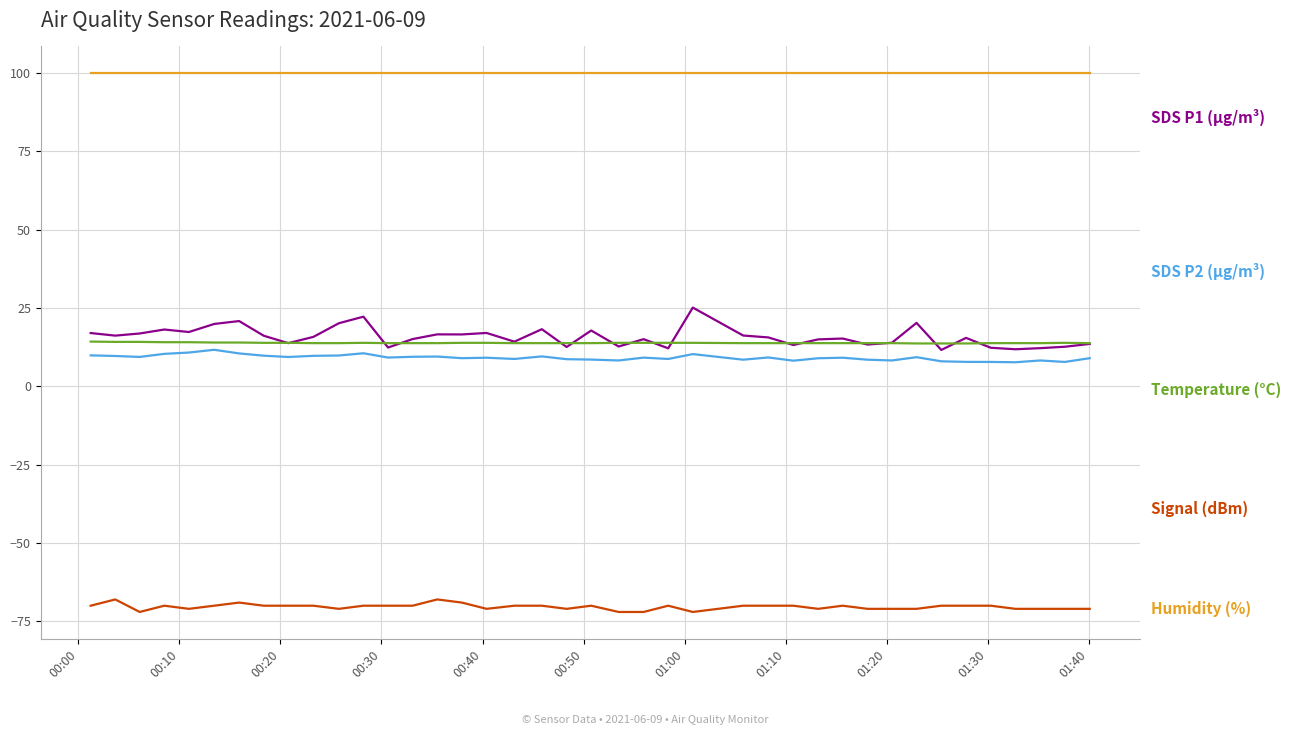

What is the maximum value shown in the chart?

99.9